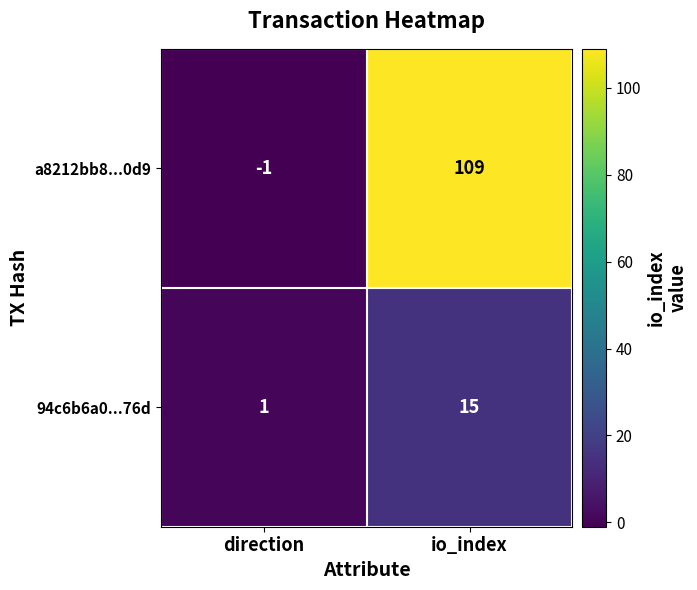

How many series are shown in this chart?

2